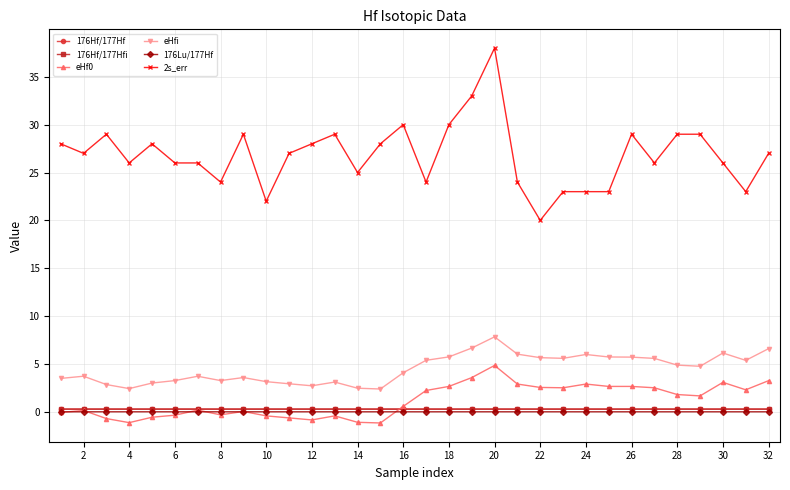

True or false: 176Lu/177Hf has more than 0 interior local peaks.

True